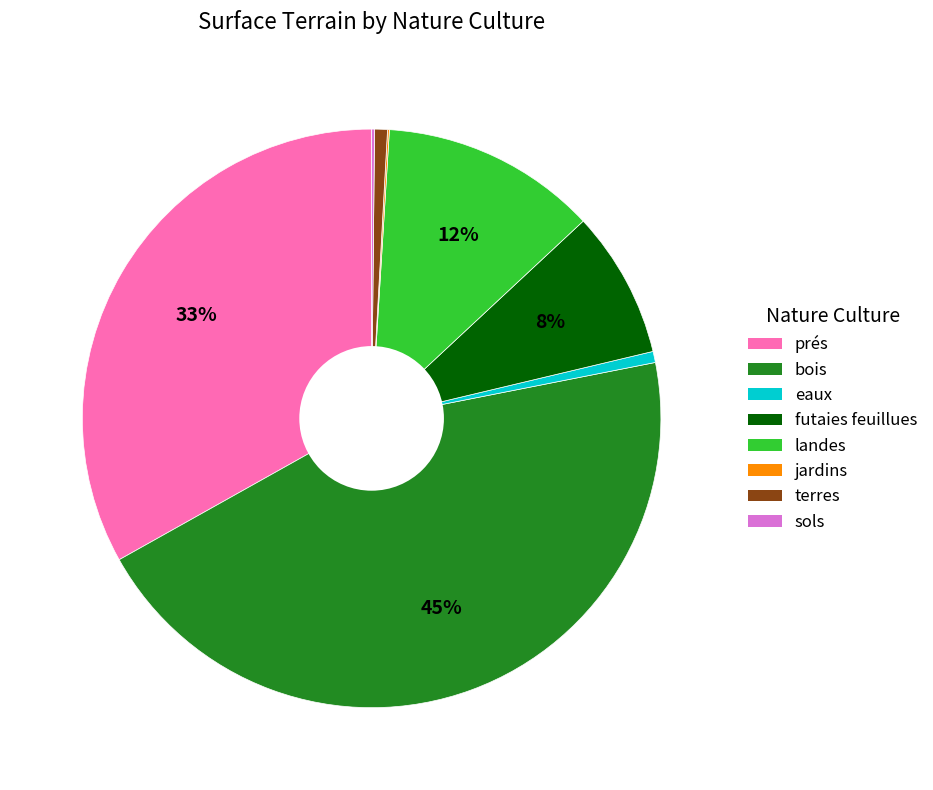

Is the sum of prés and eaux greater than half?

No